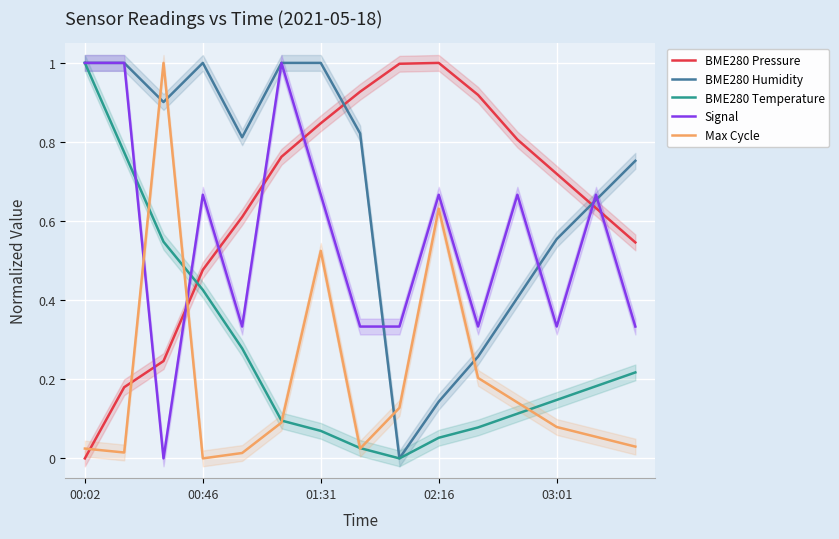

How many data points does each series have?

15